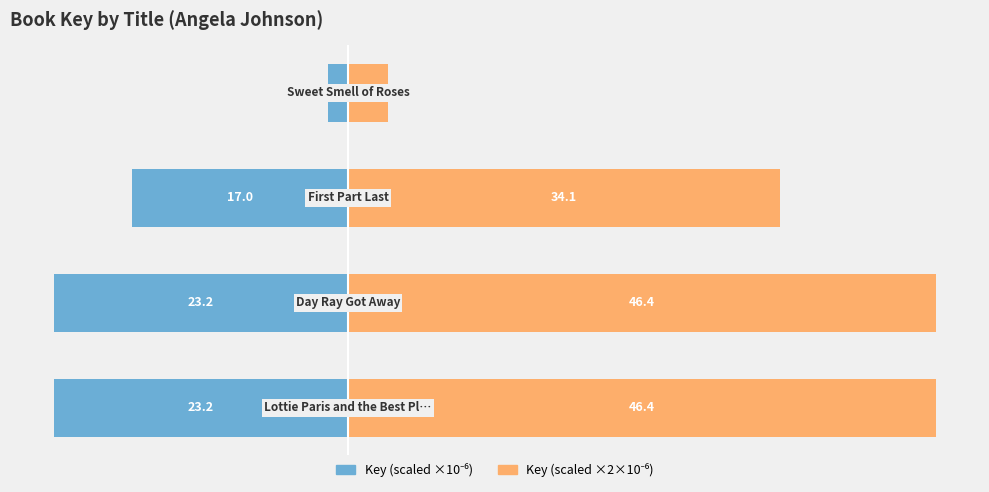

Reading left to right, list all the values displayed in this chart.

Key (scaled ×10⁻⁶): -23.2	-23.2	-17.0	-1.6
Key (scaled ×2×10⁻⁶): 46.4	46.4	34.1	3.2